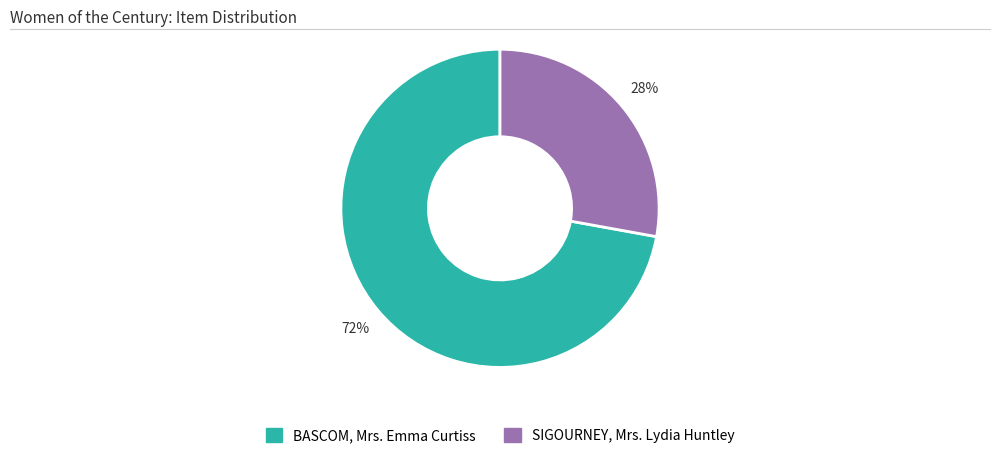

Which has a higher value, SIGOURNEY, Mrs. Lydia Huntley or BASCOM, Mrs. Emma Curtiss?

BASCOM, Mrs. Emma Curtiss